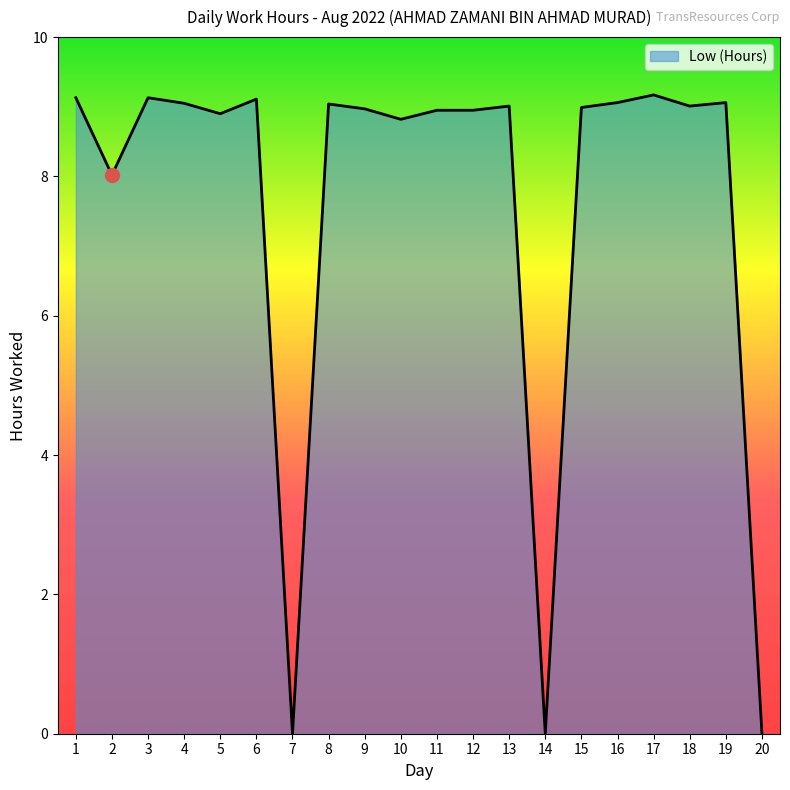

What is the difference between the values at 14 and 17?

9.2